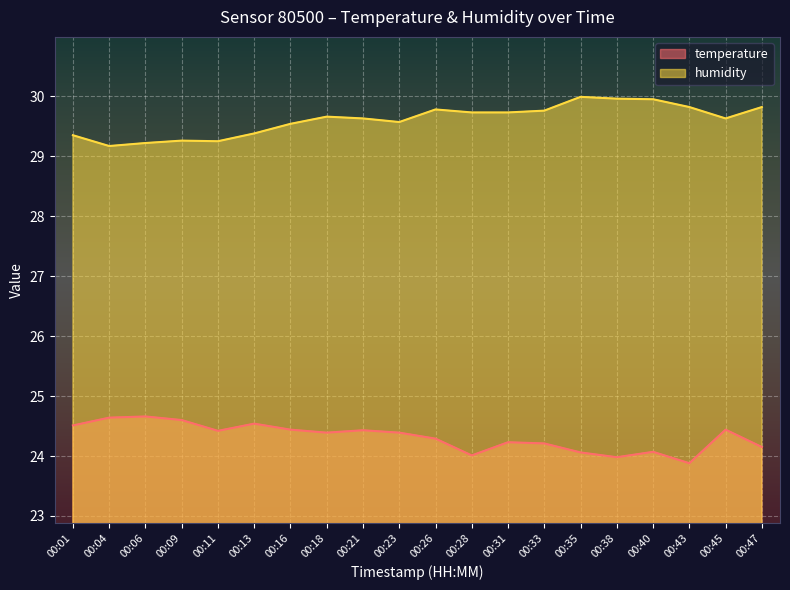

What is the minimum value shown in the chart?

23.9